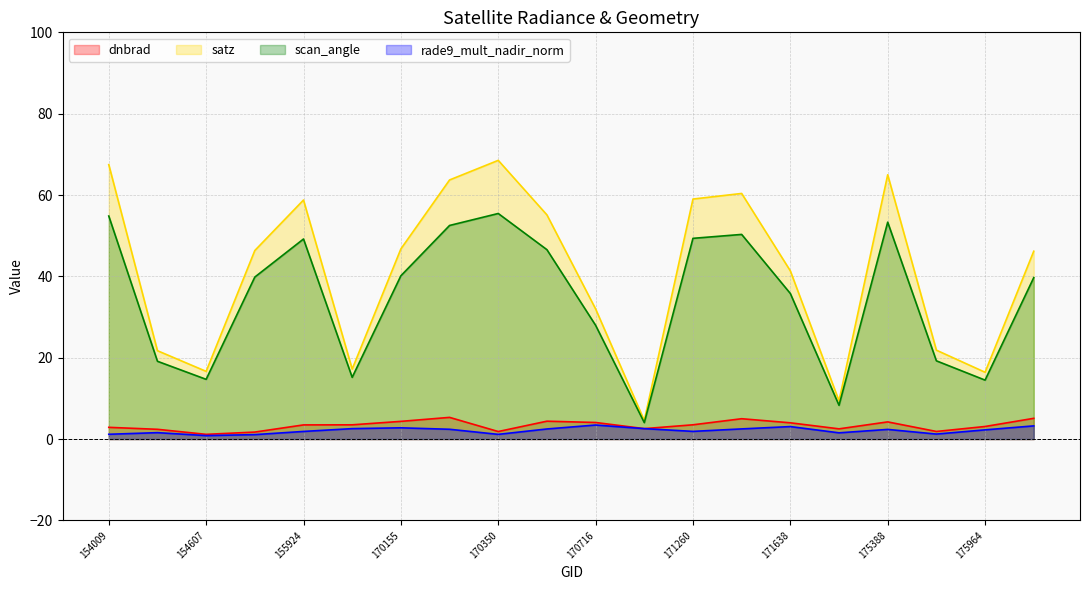

What is the total value across all series at 170338?

124.0